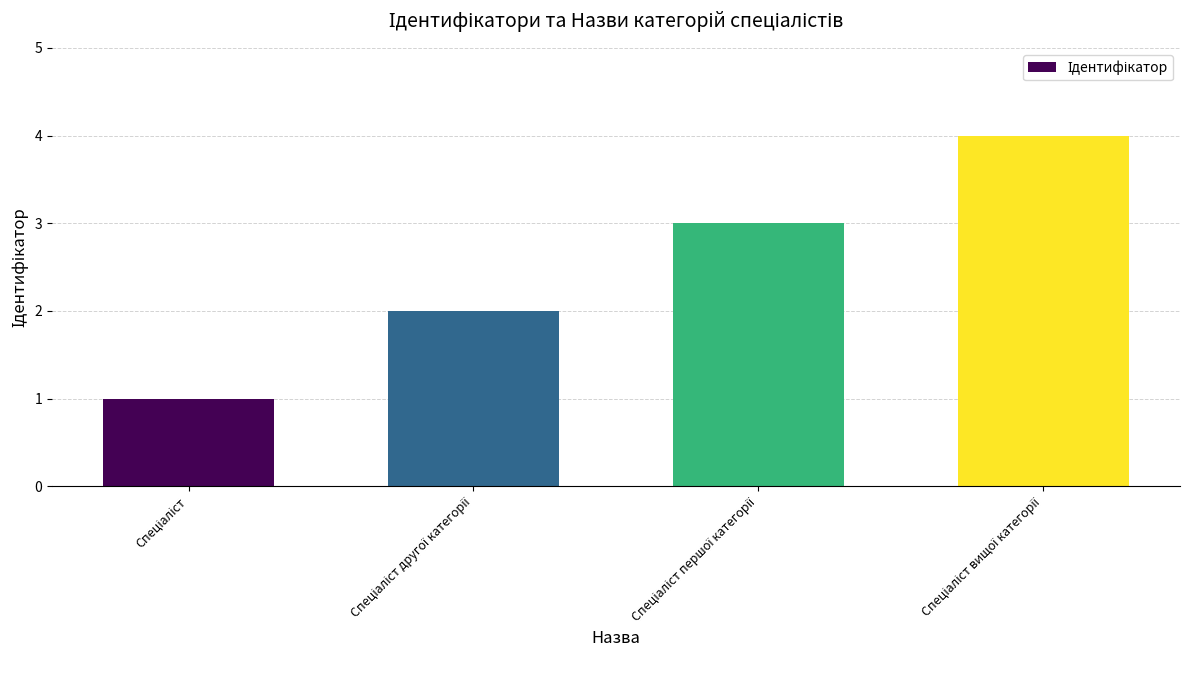

What is the maximum value shown in the chart?

4